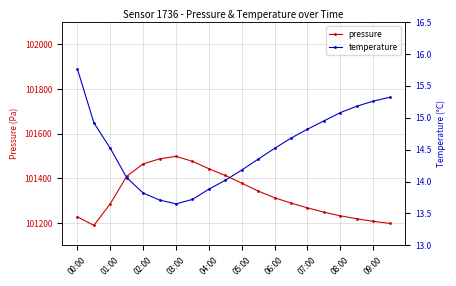

Reading right to left, extract all data points from this chart.

pressure: 101198.3	101207.6	101219.0	101232.2	101248.6	101267.8	101289.4	101313.0	101343.2	101378.6	101412.8	101443.1	101476.2	101498.6	101487.3	101465.0	101409.3	101286.7	101189.2	101227.7
temperature: 15.3	15.3	15.2	15.1	14.9	14.8	14.7	14.5	14.3	14.2	14.0	13.9	13.7	13.7	13.7	13.8	14.1	14.5	14.9	15.8